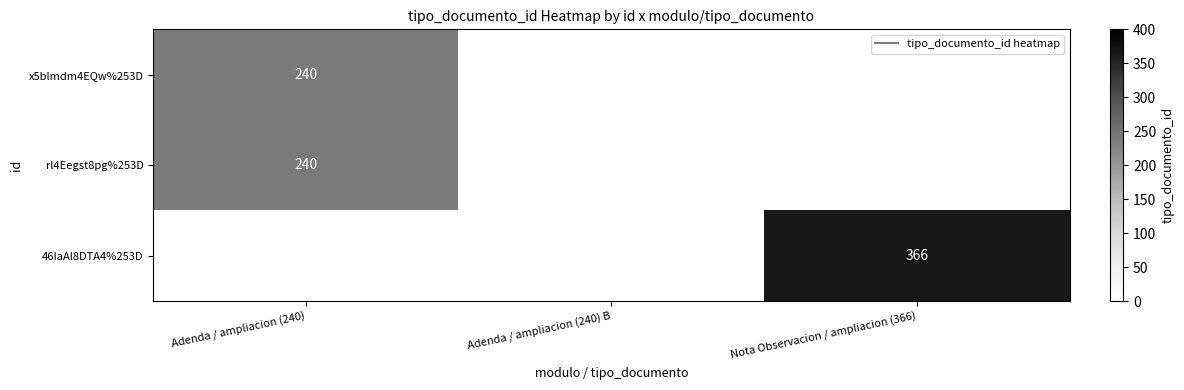

Is the value of x5blmdm4EQw%253D at Adenda / ampliacion (240) greater than the value of 46IaAl8DTA4%253D at Adenda / ampliacion (240) B?

Yes